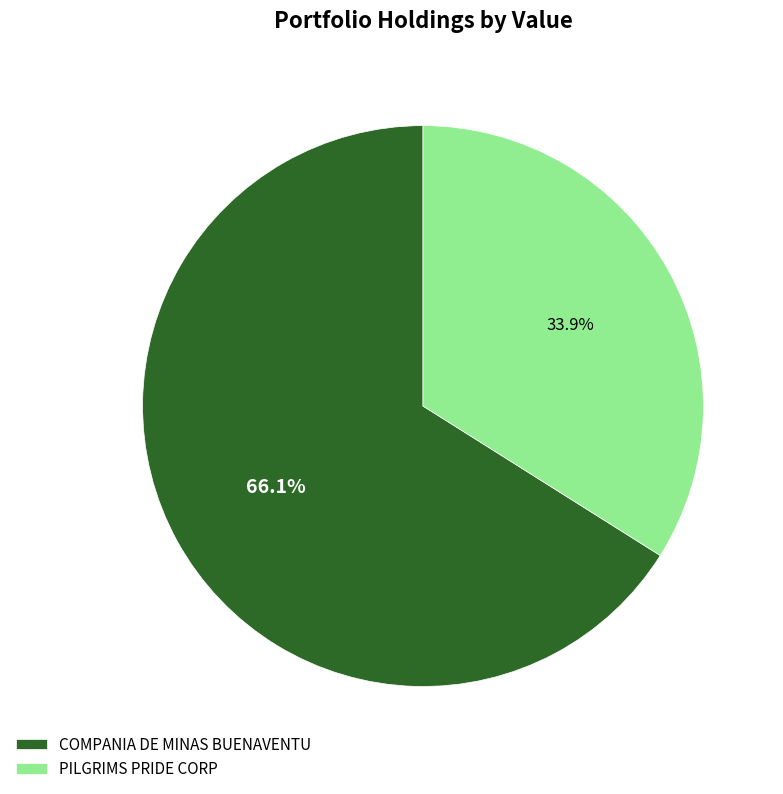

Rank the categories by value from lowest to highest.

PILGRIMS PRIDE CORP, COMPANIA DE MINAS BUENAVENTU